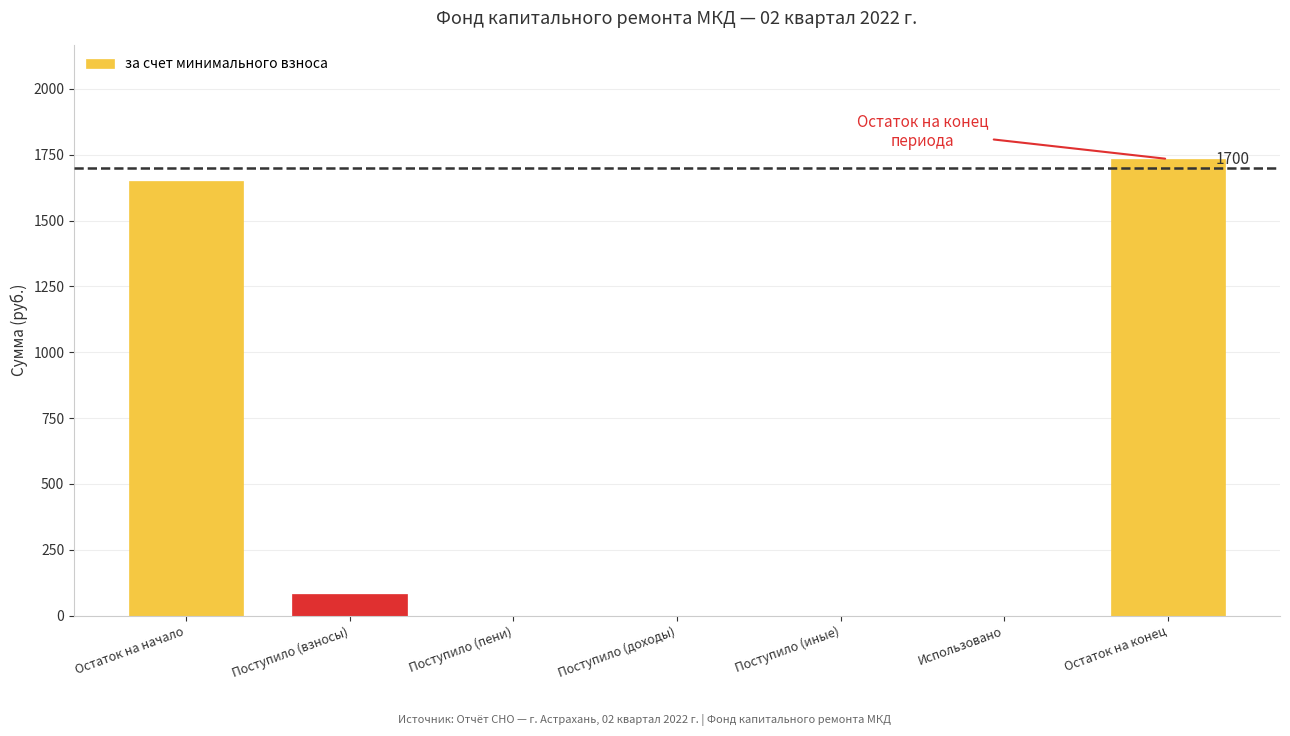

The chart shows a value of 0.0 at Поступило (доходы). True or false?

True